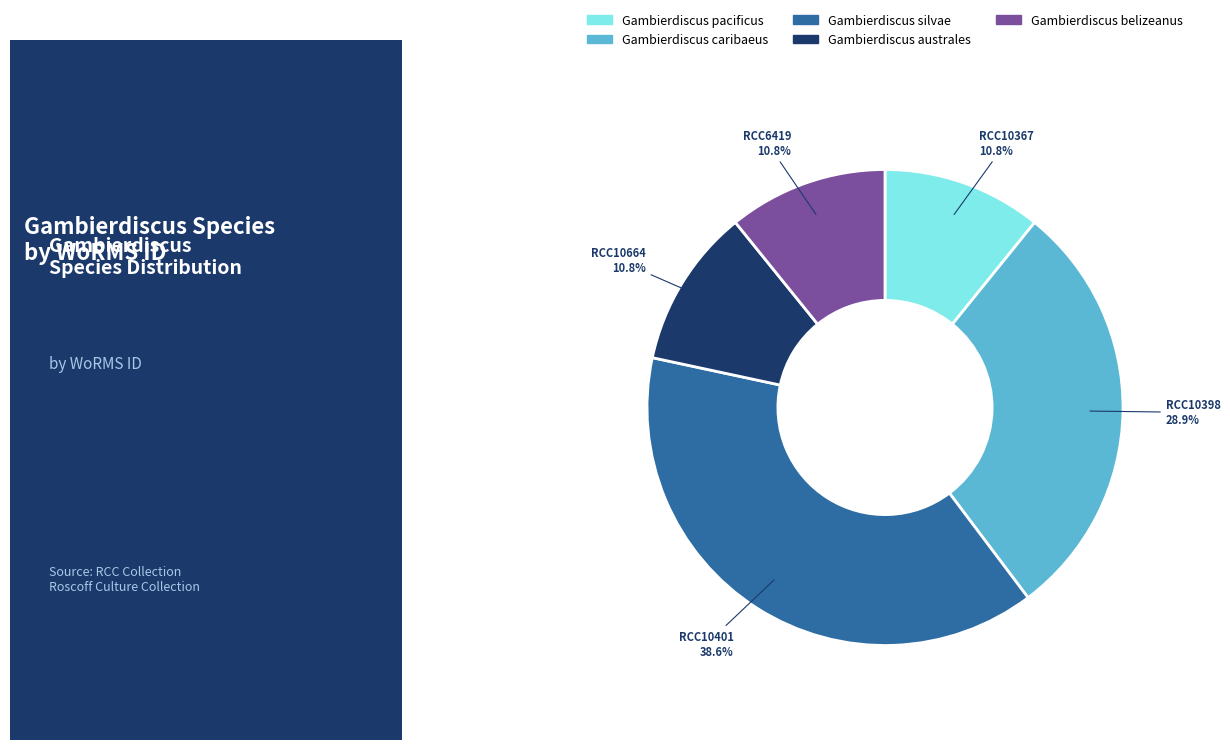

Is there a majority slice in this chart?

No